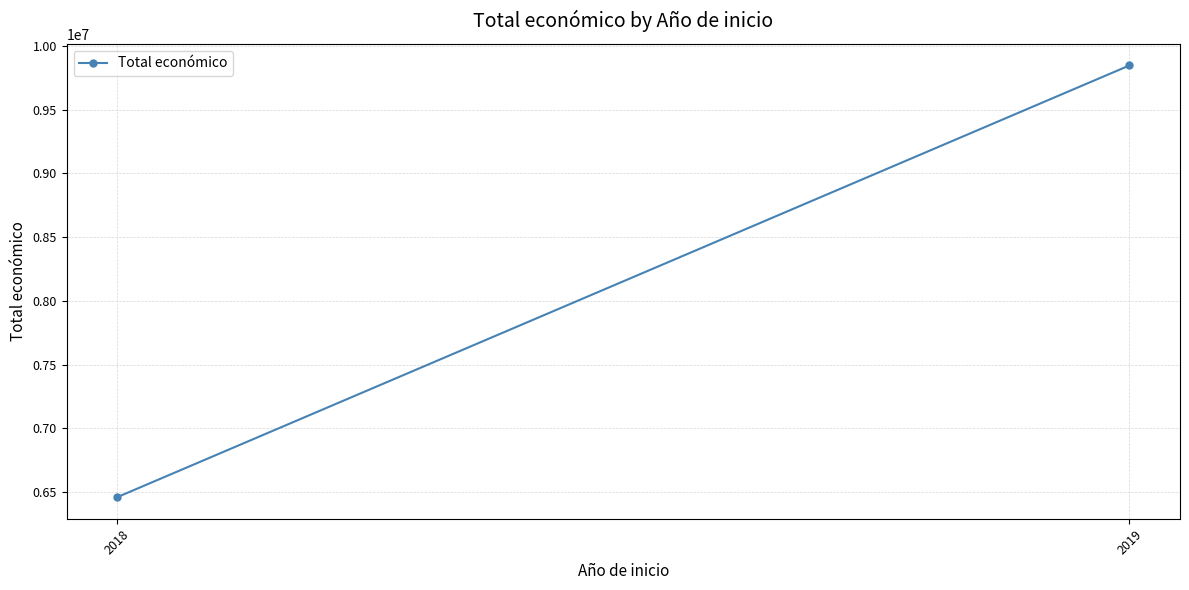

How many lines are shown in the chart?

1